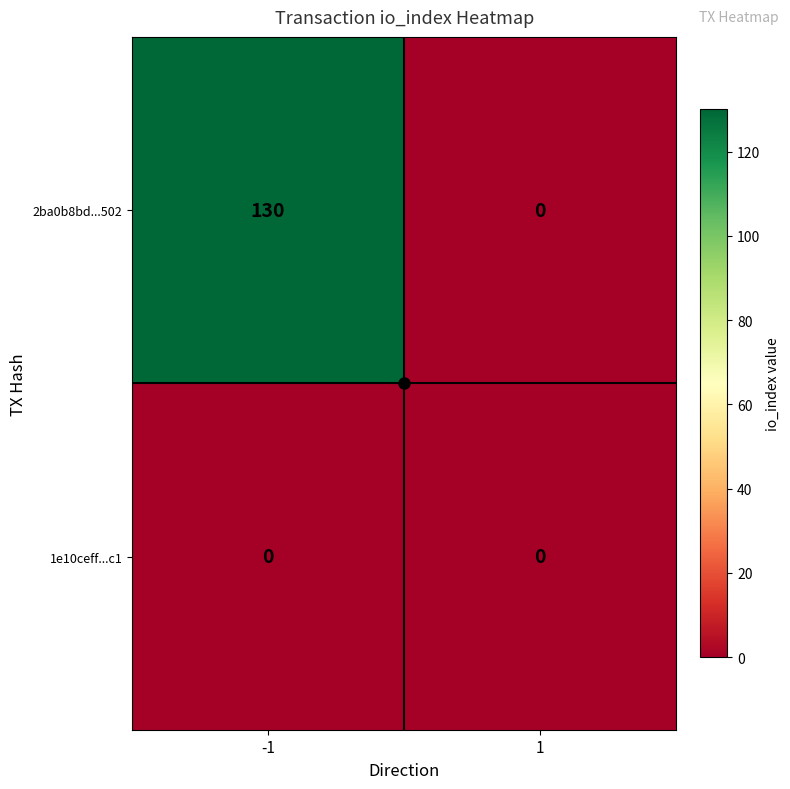

At which category is the sum across all series the highest?

-1